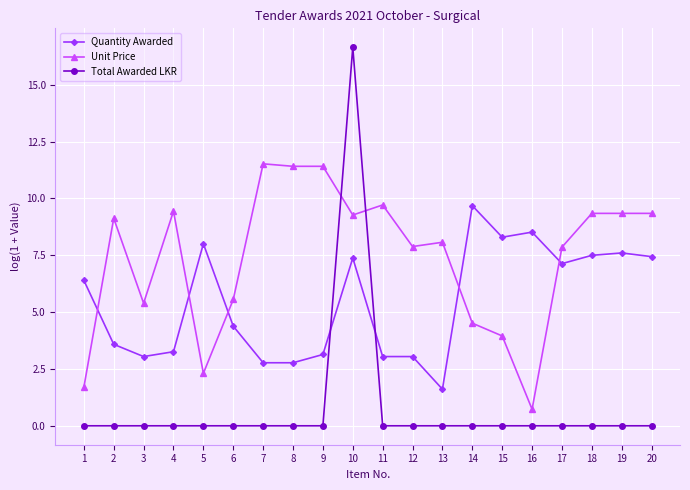

What is the difference between the maximum and minimum values in the Unit Price series?

10.8